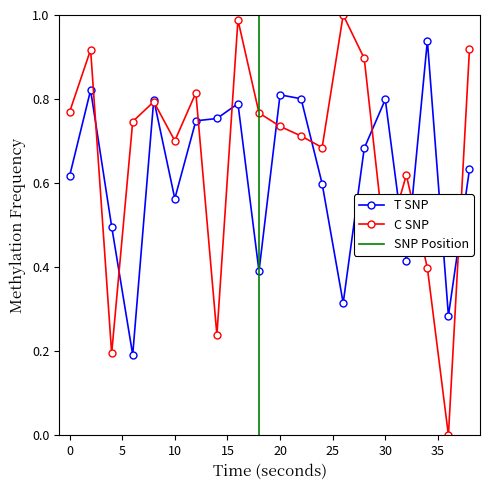

The C SNP series shows 0.2 at 4. True or false?

True